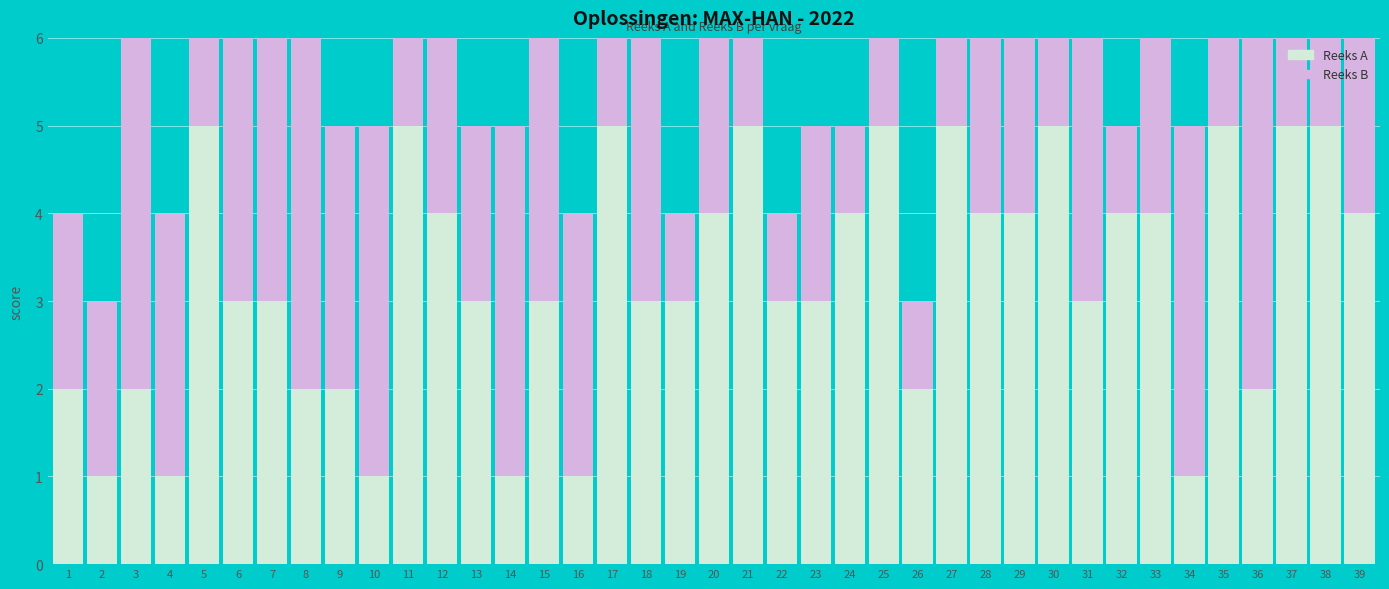

Reading left to right, extract all data points from this chart.

Reeks A: 1=2	2=1	3=2	4=1	5=5	6=3	7=3	8=2	9=2	10=1	11=5	12=4	13=3	14=1	15=3	16=1	17=5	18=3	19=3	20=4	21=5	22=3	23=3	24=4	25=5	26=2	27=5	28=4	29=4	30=5	31=3	32=4	33=4	34=1	35=5	36=2	37=5	38=5	39=4
Reeks B: 1=2	2=2	3=5	4=3	5=4	6=5	7=4	8=5	9=3	10=4	11=5	12=5	13=2	14=4	15=4	16=3	17=2	18=3	19=1	20=3	21=5	22=1	23=2	24=1	25=4	26=1	27=4	28=5	29=5	30=2	31=5	32=1	33=4	34=4	35=3	36=5	37=4	38=4	39=5